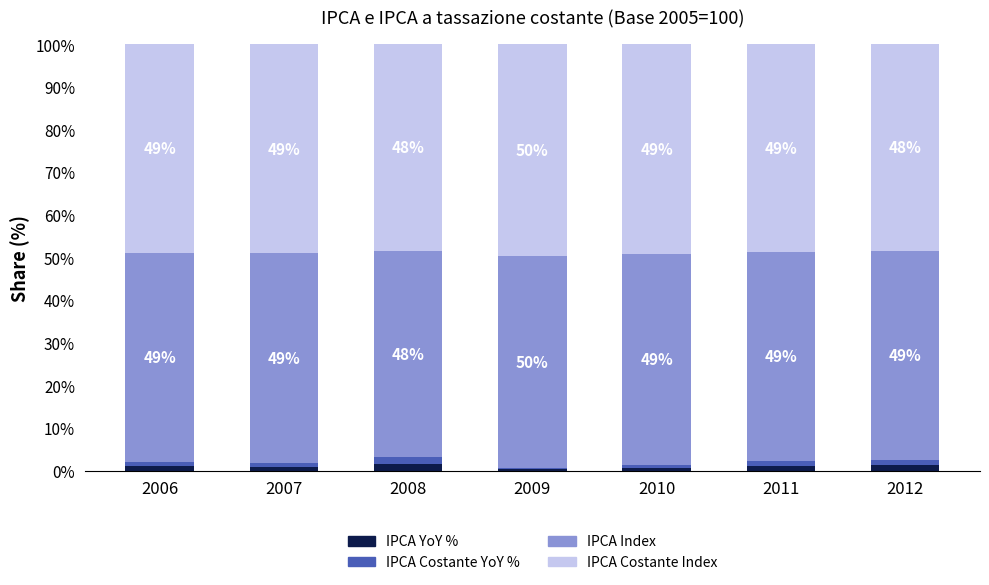

Which category has the highest value in the IPCA YoY % series?

2008